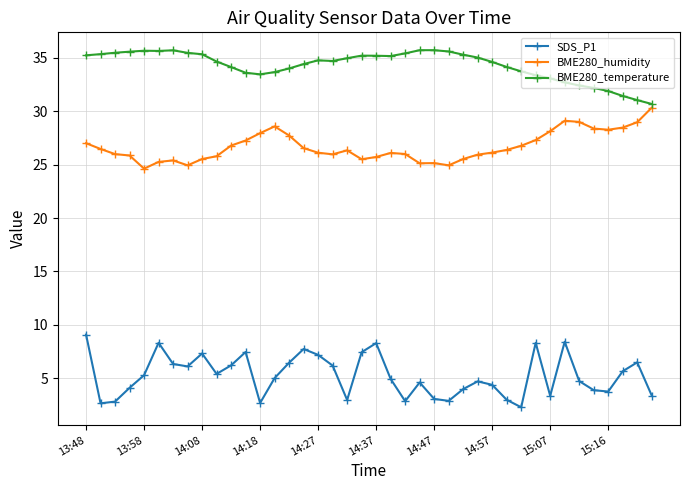

Which series has the largest total across all categories?

BME280_temperature